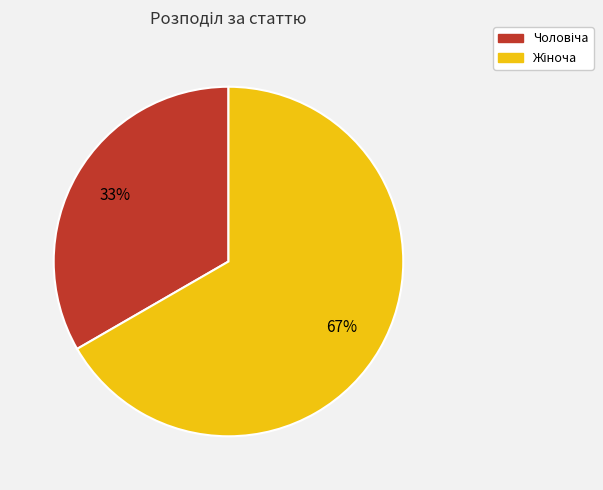

To the nearest percent, what is the average slice percentage?

50%